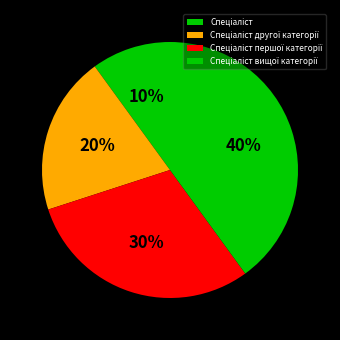

Which category has the smallest portion of the pie?

Спеціаліст